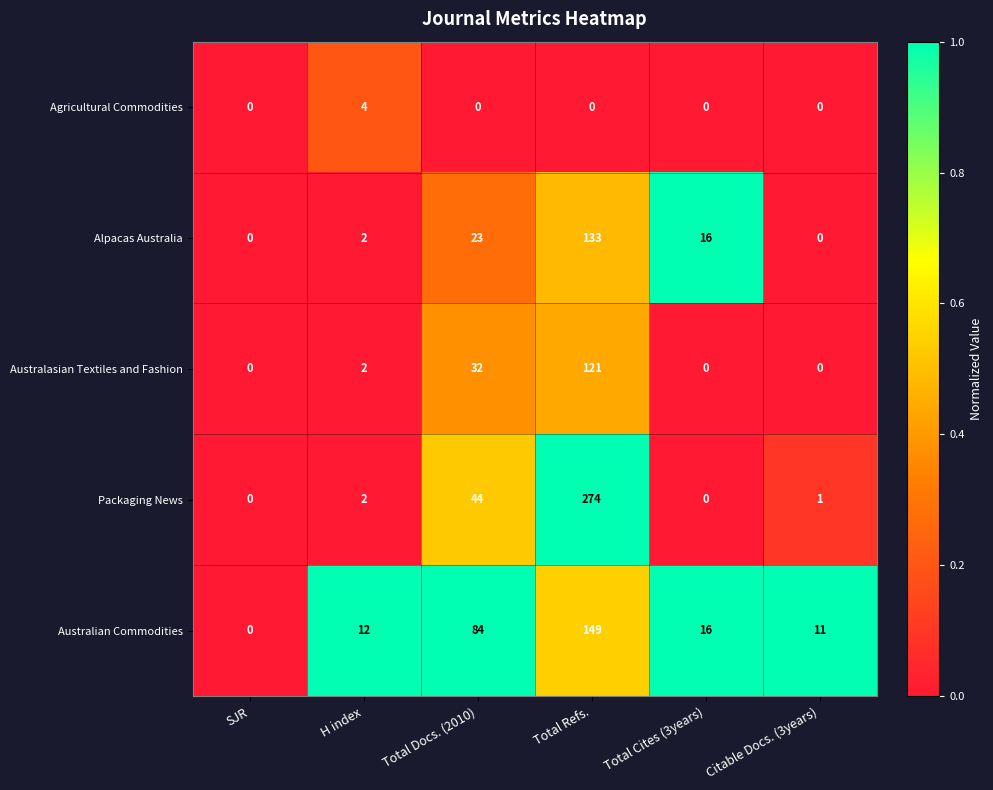

Reading right to left, what are all the values shown in this chart?

Agricultural Commodities: 0	0	0	0	4	0
Alpacas Australia: 0	16	133	23	2	0
Australasian Textiles and Fashion: 0	0	121	32	2	0
Packaging News: 1	0	274	44	2	0
Australian Commodities: 11	16	149	84	12	0